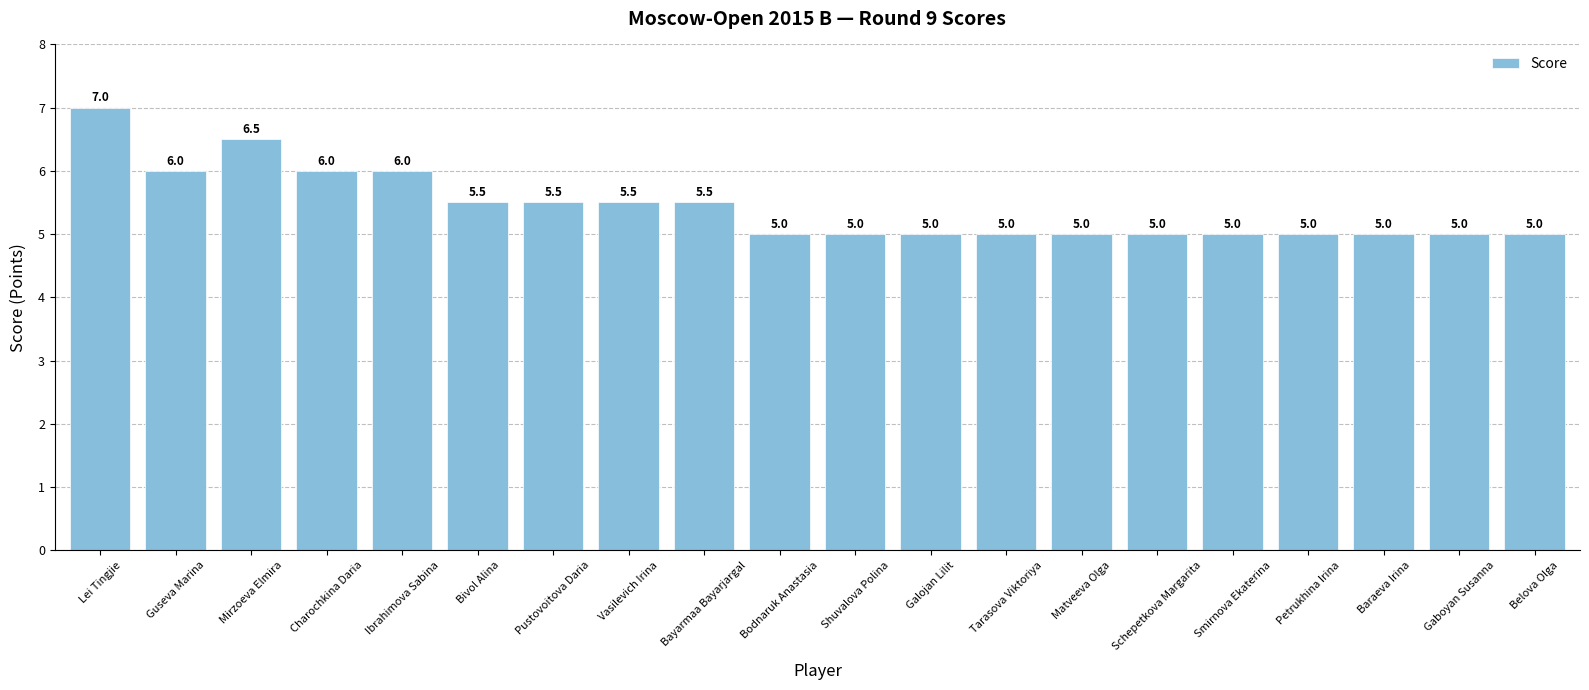

What is the average value?

5.4